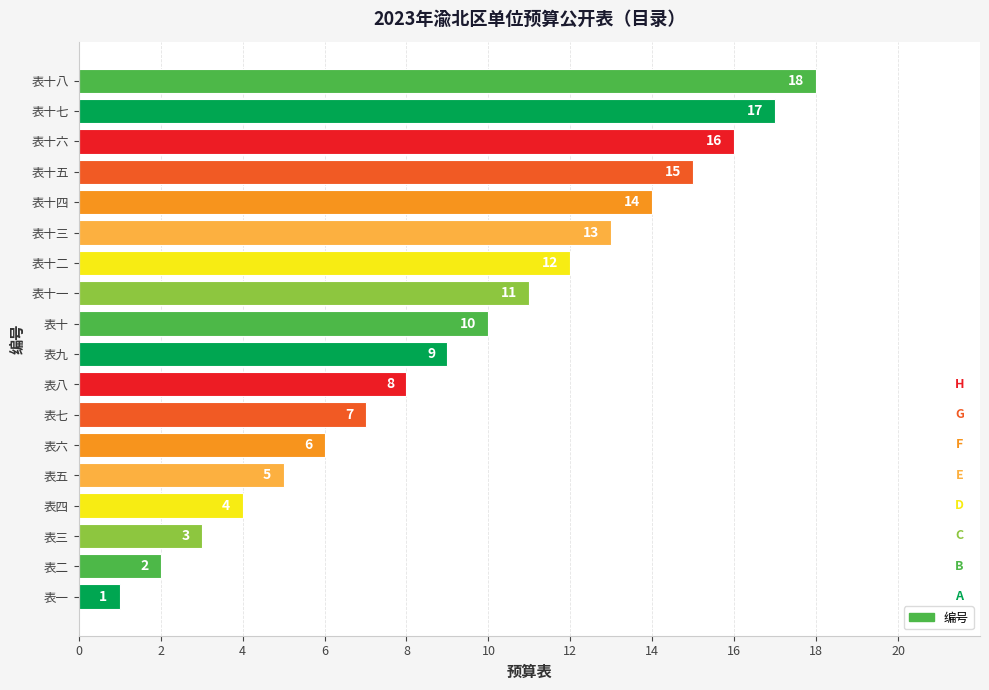

What is the minimum value shown in the chart?

1